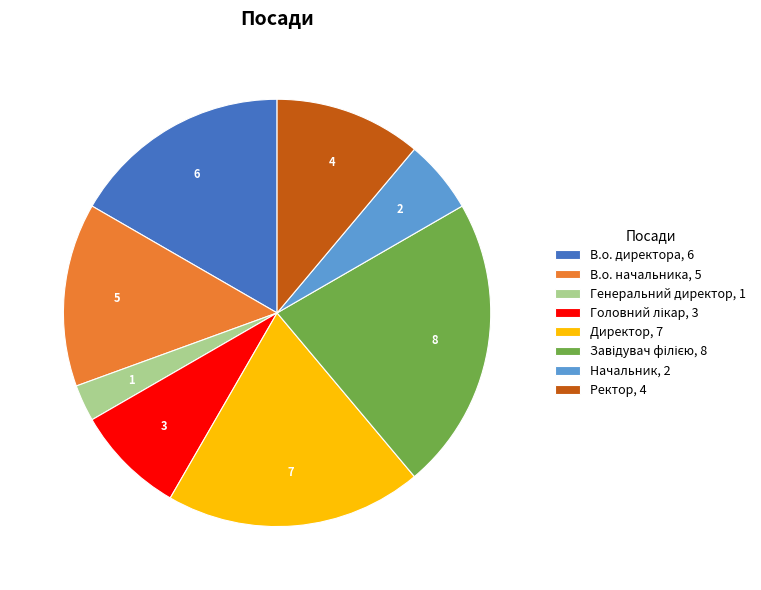

Count the number of slices in the pie.

8